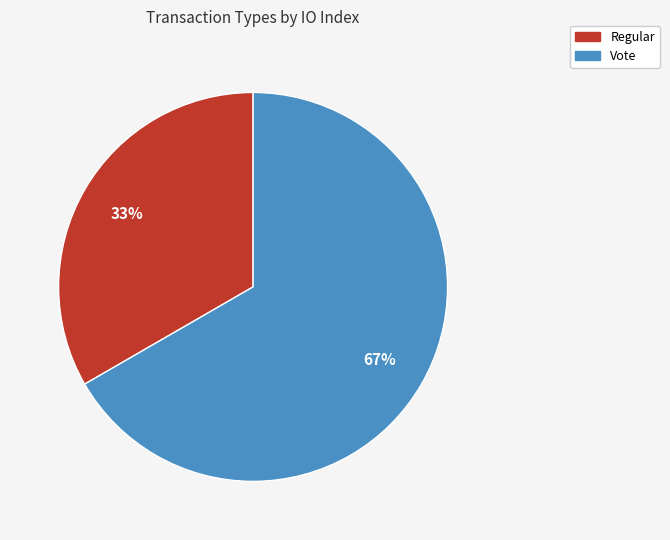

Do Regular and Vote together represent more than half of the pie?

Yes